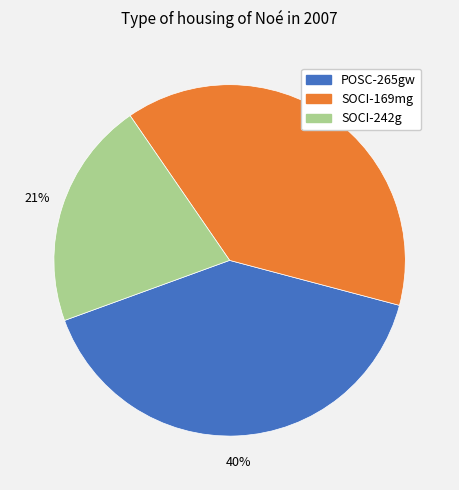

Do POSC-265gw and SOCI-169mg together represent more than half of the pie?

Yes